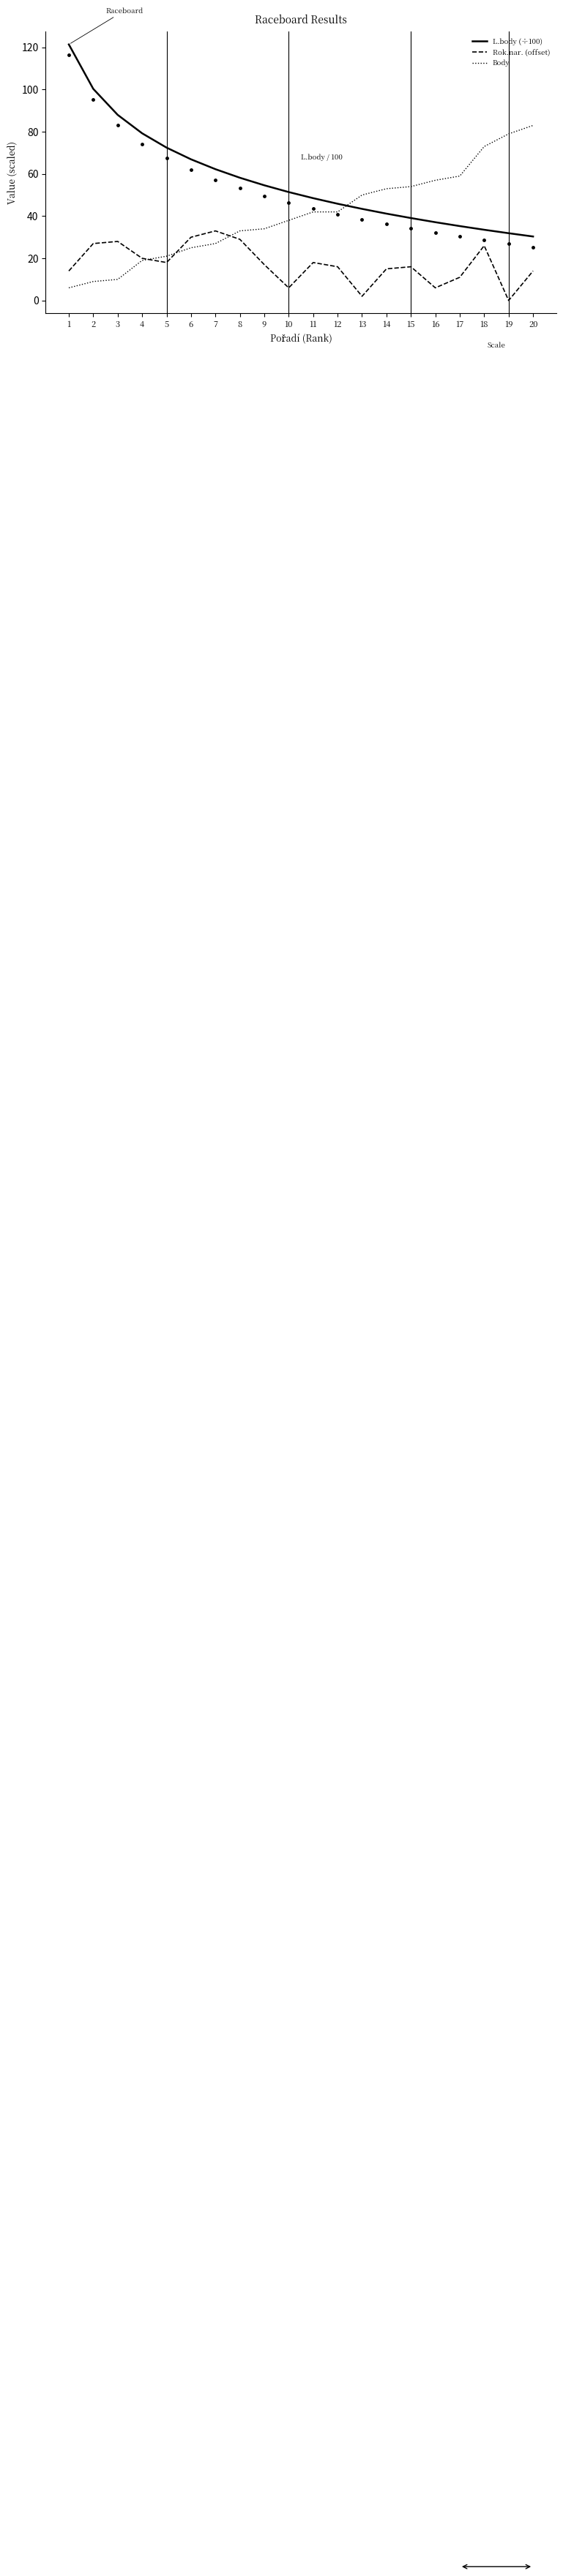

Which label corresponds to the largest value in the chart?

1